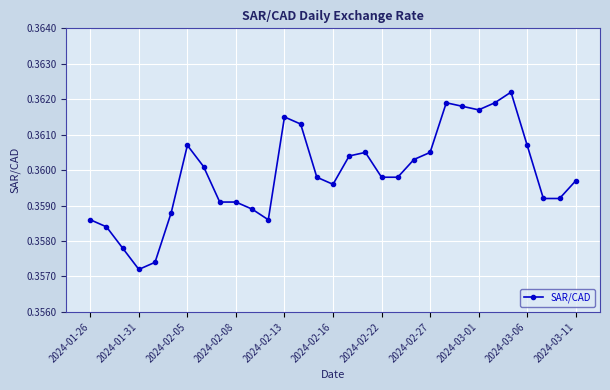

Count the values in the range 0 to 1.

31